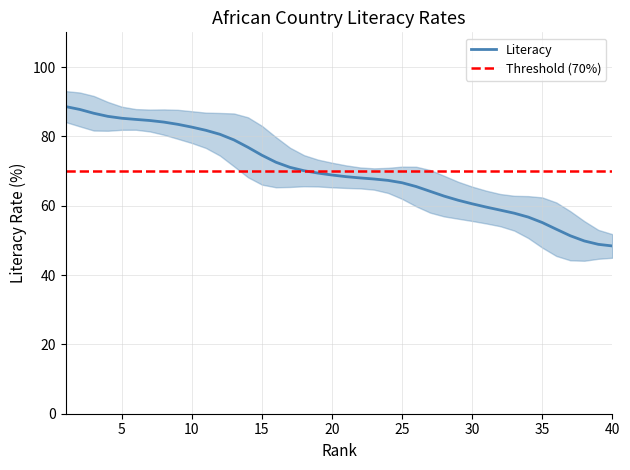

True or false: there are more than 2 points higher than both neighbors.

False